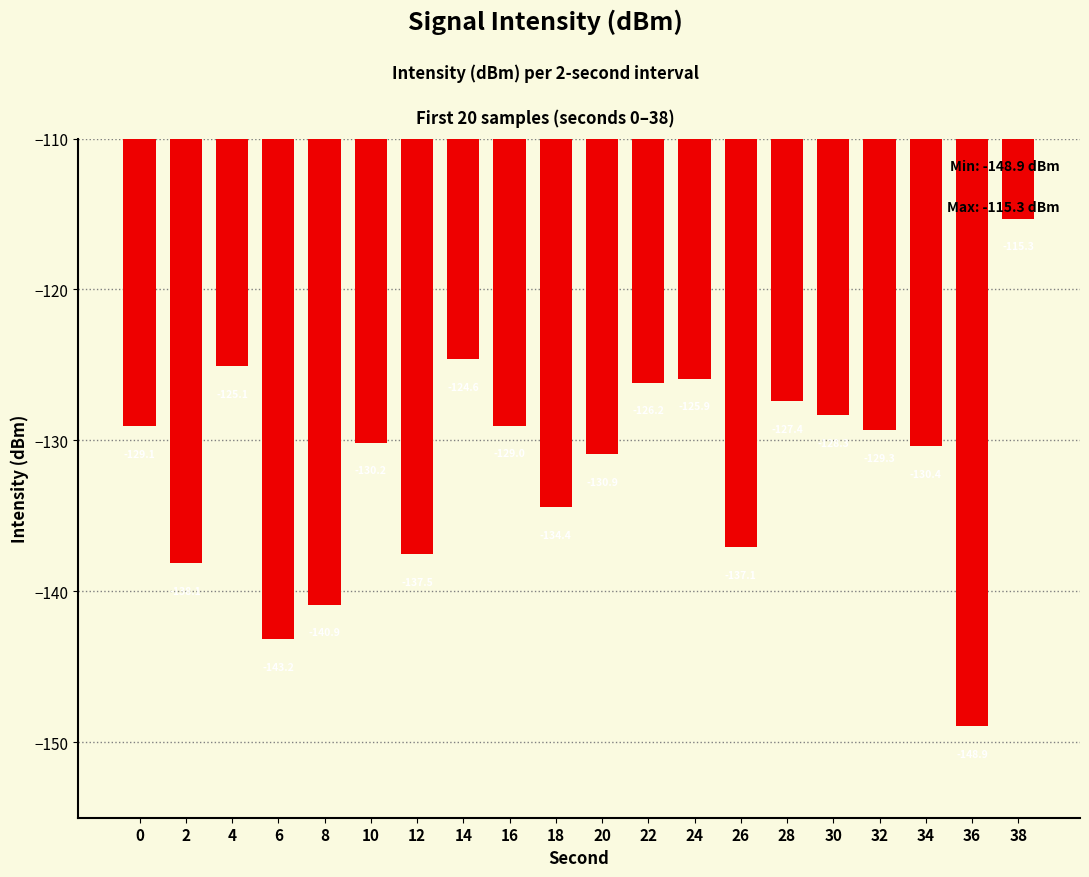

Where does the data first go above -129?

4